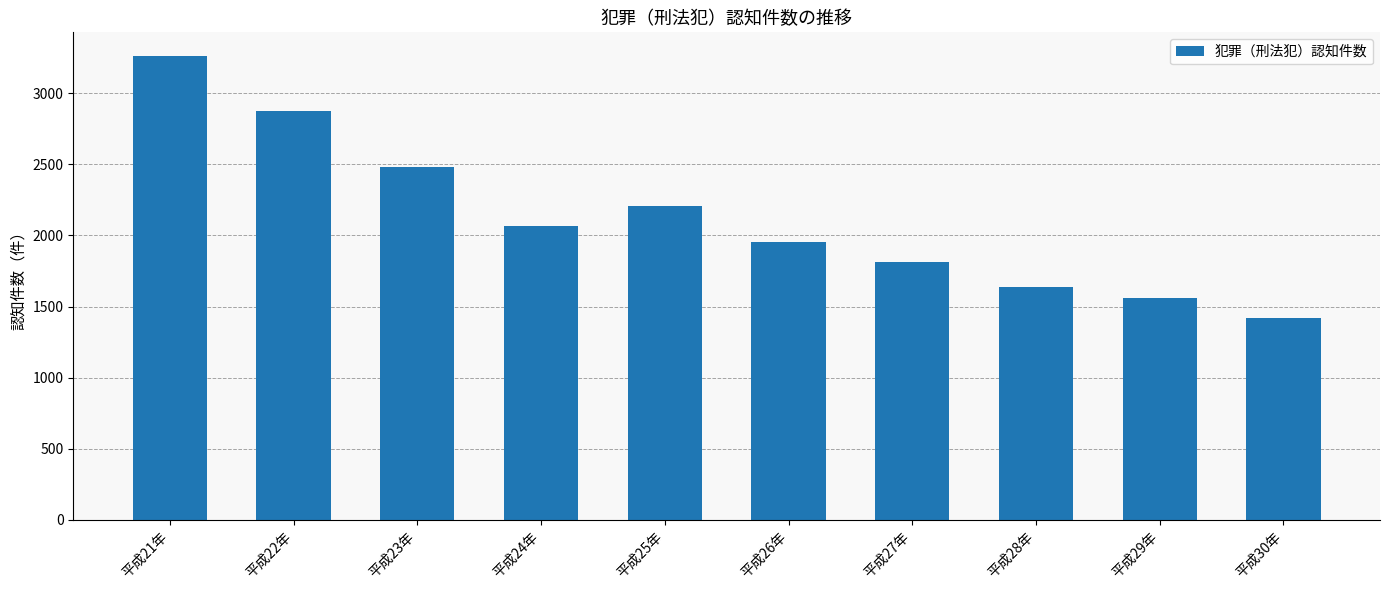

How many values are below 2069?

5